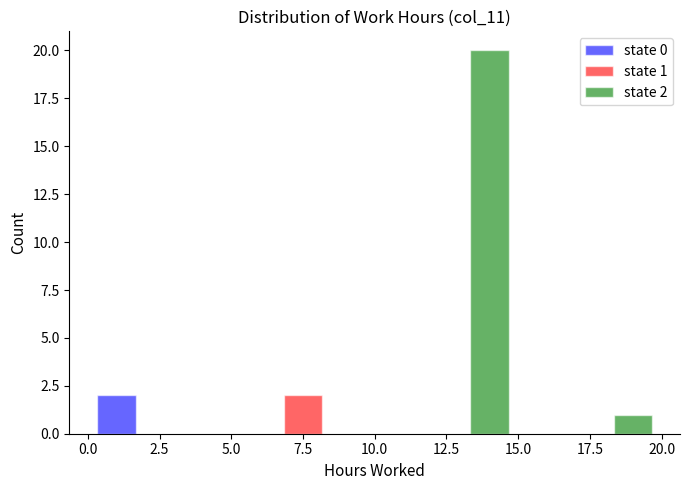

In the state 0 series, which range on the x-axis has the tallest bar?

0.0 to 5.0